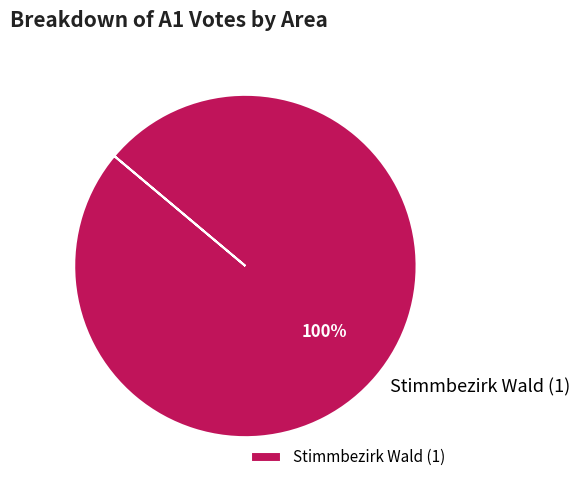

Rank the categories by value from highest to lowest.

Stimmbezirk Wald (1)